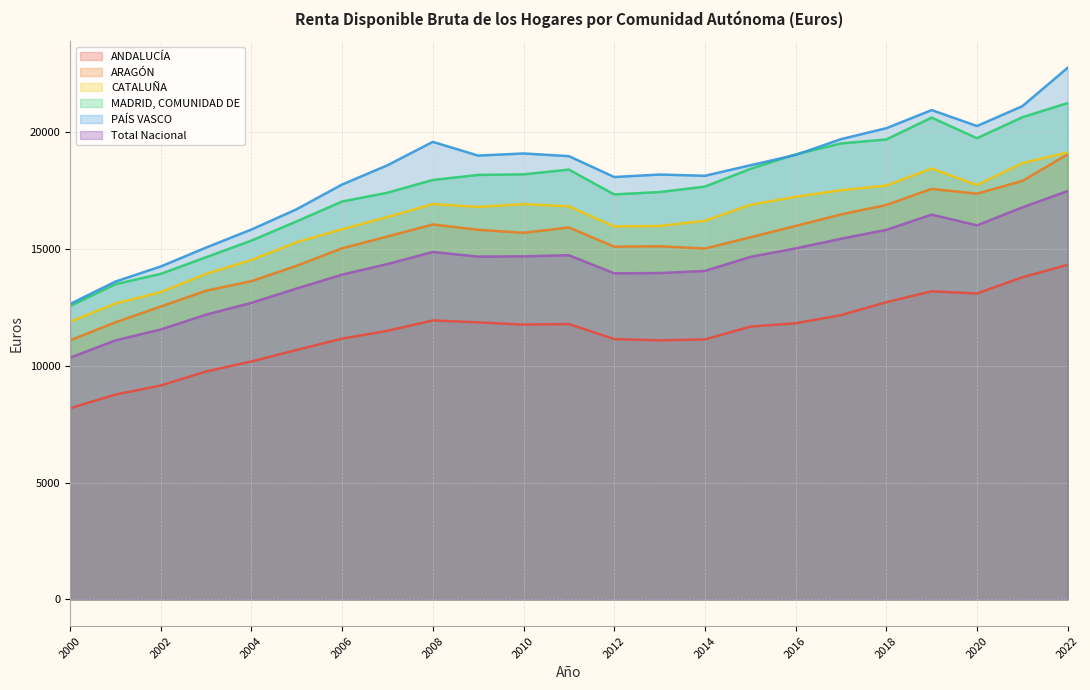

What is the smallest value displayed?

8191